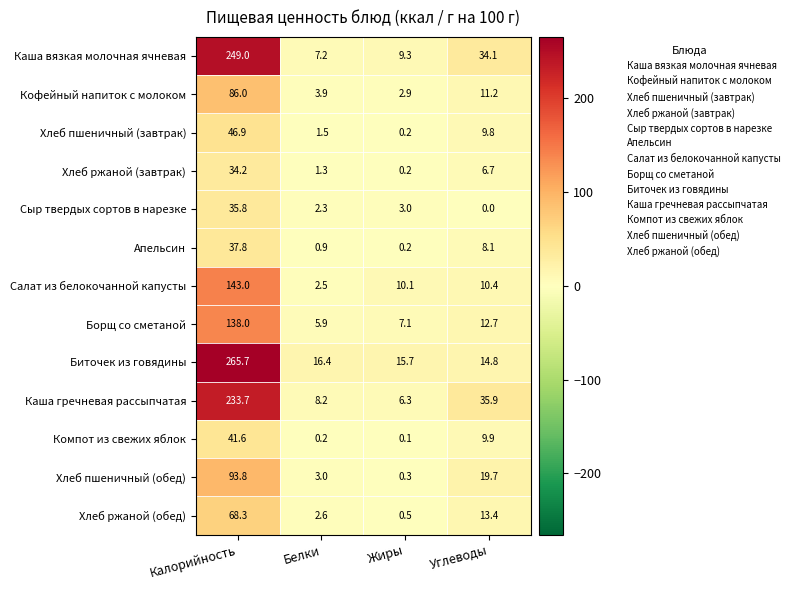

Which series changed the most between Калорийность and Белки?

Биточек из говядины